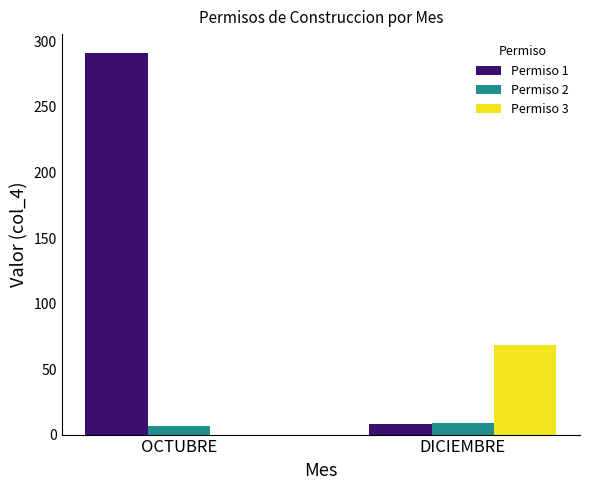

What is the greatest value displayed?

291.1